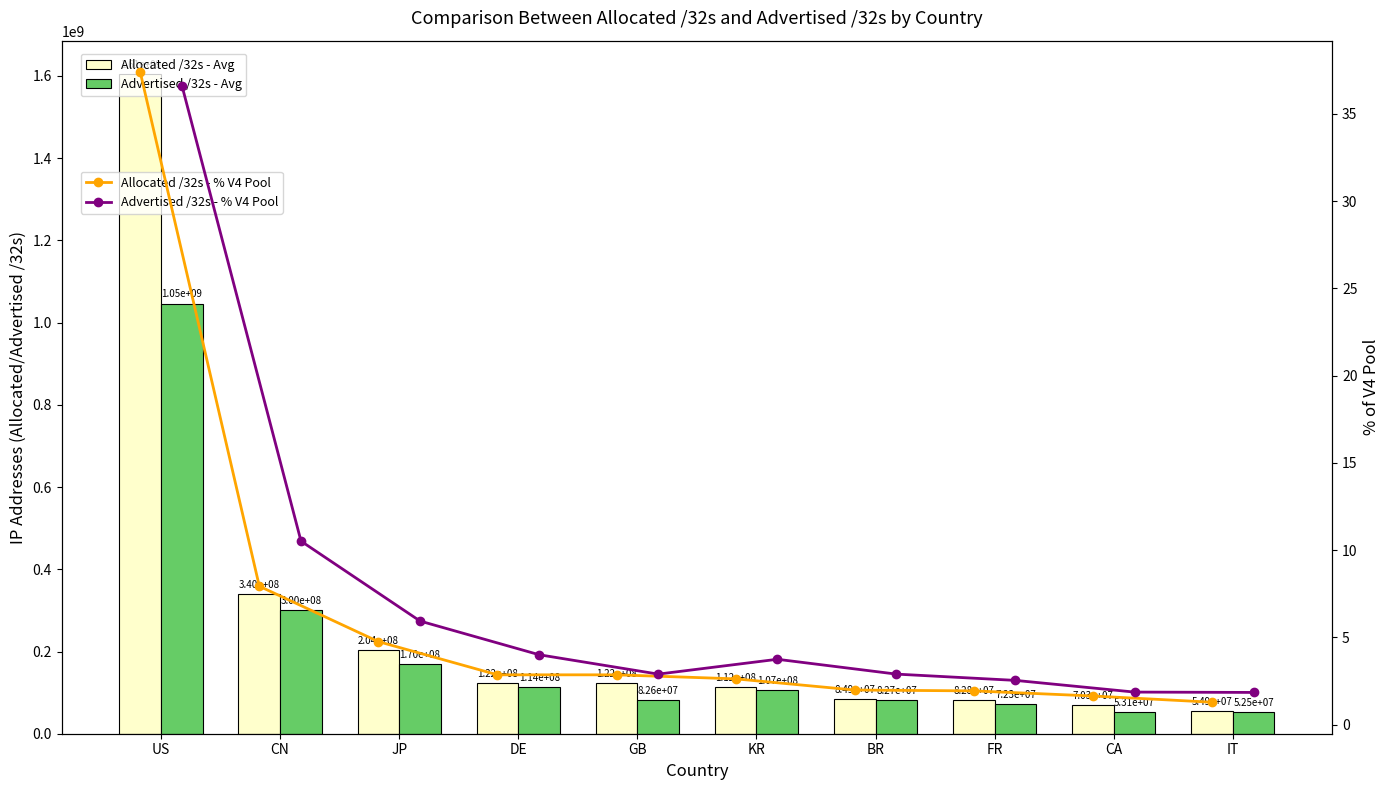

True or false: Allocated /32s - % V4 Pool has a value of 1.6 at CA.

True